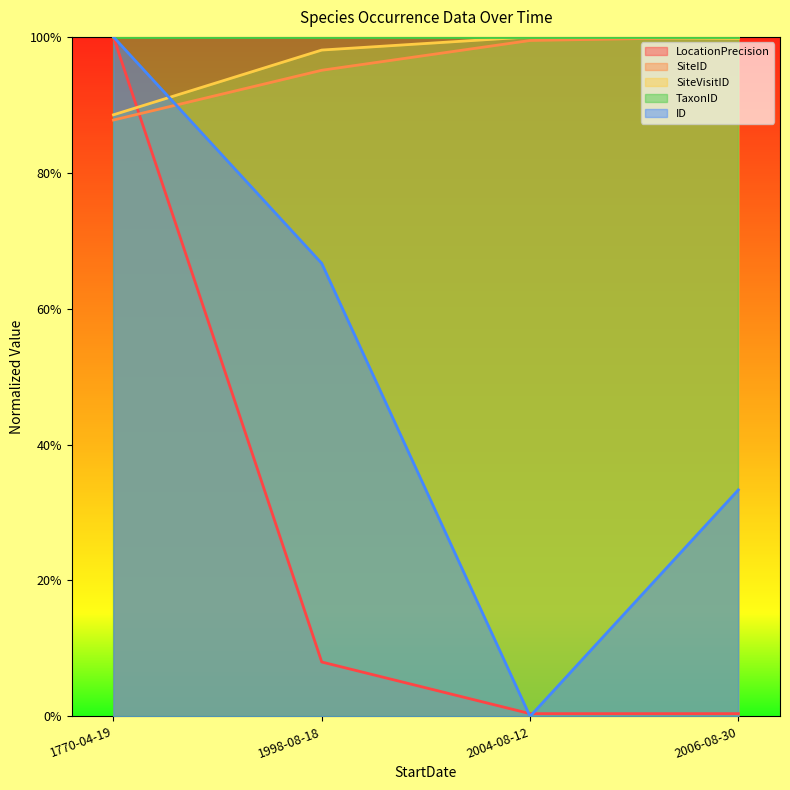

Where is ID nearest to the value 0?

2004-08-12